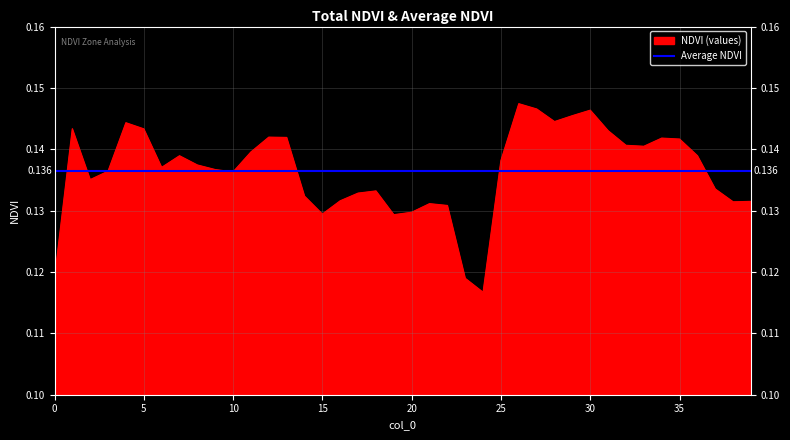

Which series has the largest range (max minus min)?

NDVI (values)